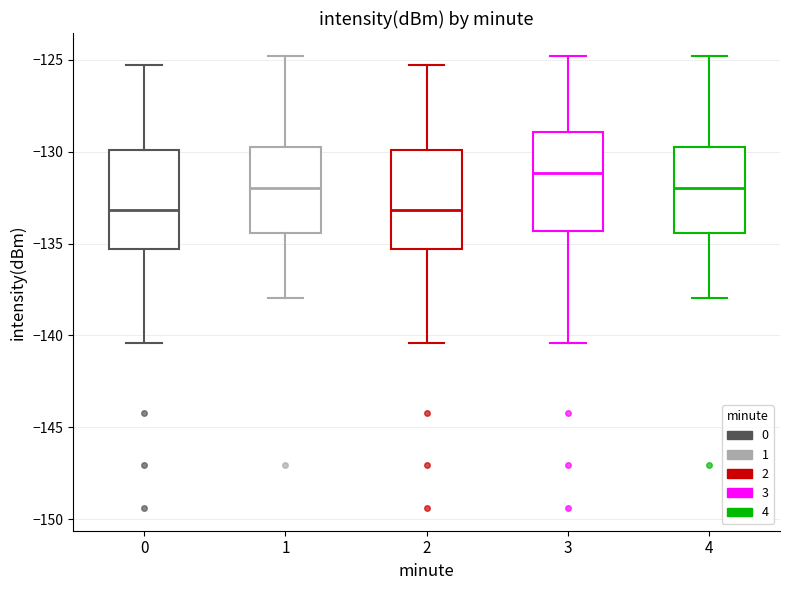

Reading left to right, transcribe this box plot: for each box, give where its median line is, the range the box spans, and where its two whiskers end, as read against the y-axis. The values are not printed on the chart, so give them approximately, as read against the axis.

0: median -133.0, box -135.5 to -130.0, whiskers -140.5 to -125.5
1: median -132.0, box -134.5 to -130.0, whiskers -138.0 to -125.0
2: median -133.0, box -135.5 to -130.0, whiskers -140.5 to -125.5
3: median -131.0, box -134.5 to -129.0, whiskers -140.5 to -125.0
4: median -132.0, box -134.5 to -130.0, whiskers -138.0 to -125.0